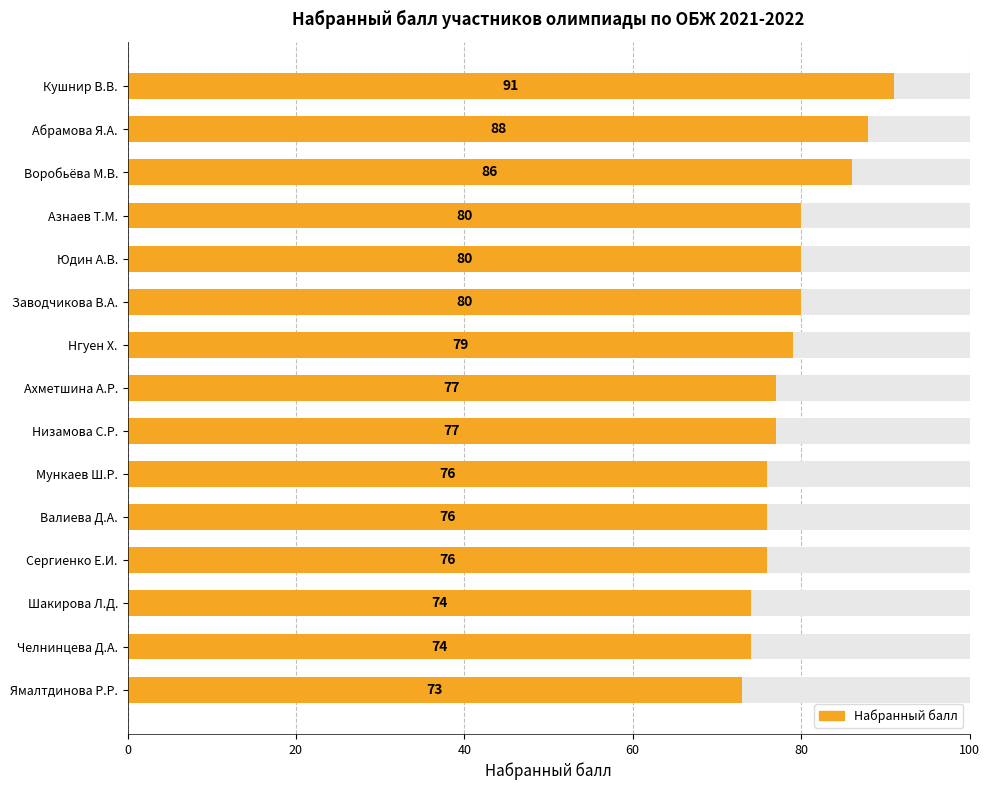

Does the chart contain stacked bars?

No